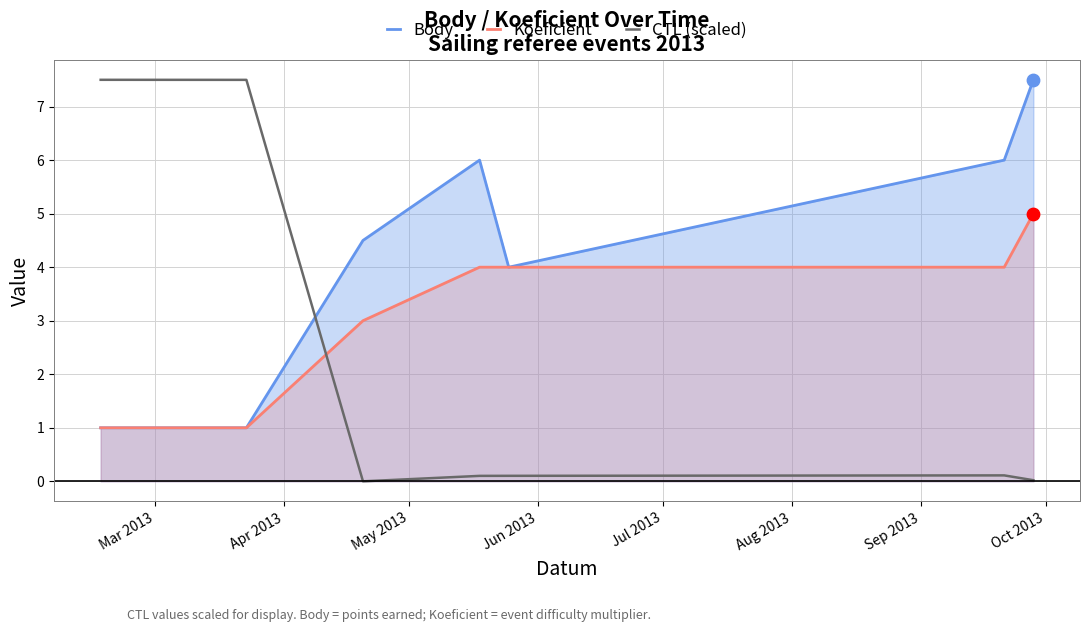

Which series has the largest total across all categories?

Body